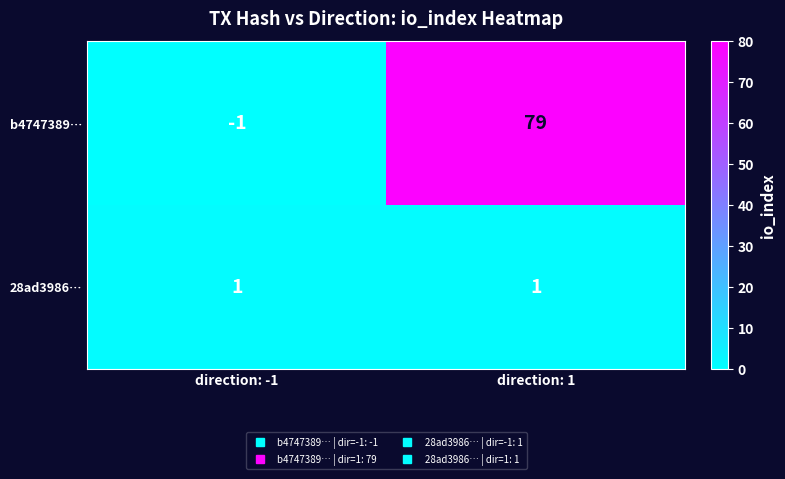

Which label corresponds to the smallest value in the chart?

direction: -1